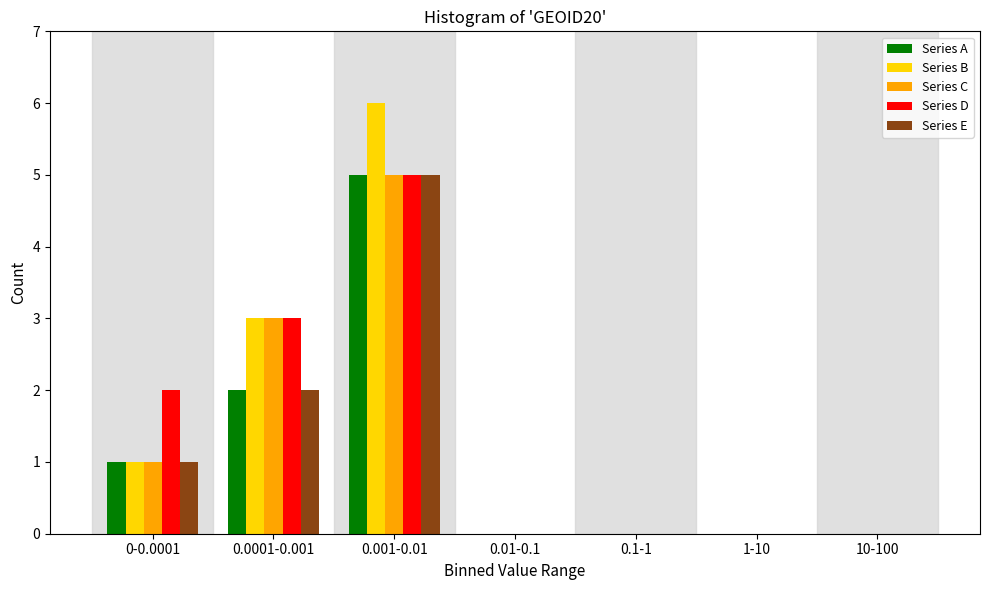

What is the maximum value for Series B?

6